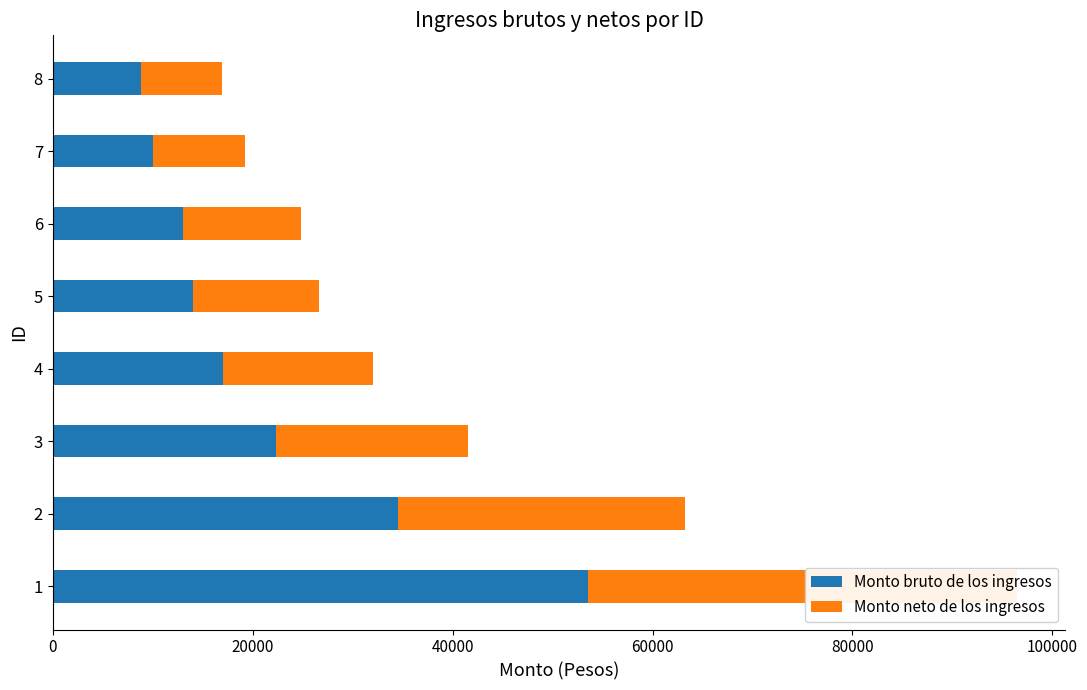

Reading left to right, transcribe all the data shown in this chart.

Monto bruto de los ingresos: 53500.0	34500.0	22300.0	17000.0	14000.0	13000.0	10000.0	8800.0
Monto neto de los ingresos: 42983.0	28728.3	19204.7	15036.8	12626.4	11806.9	9229.1	8159.7